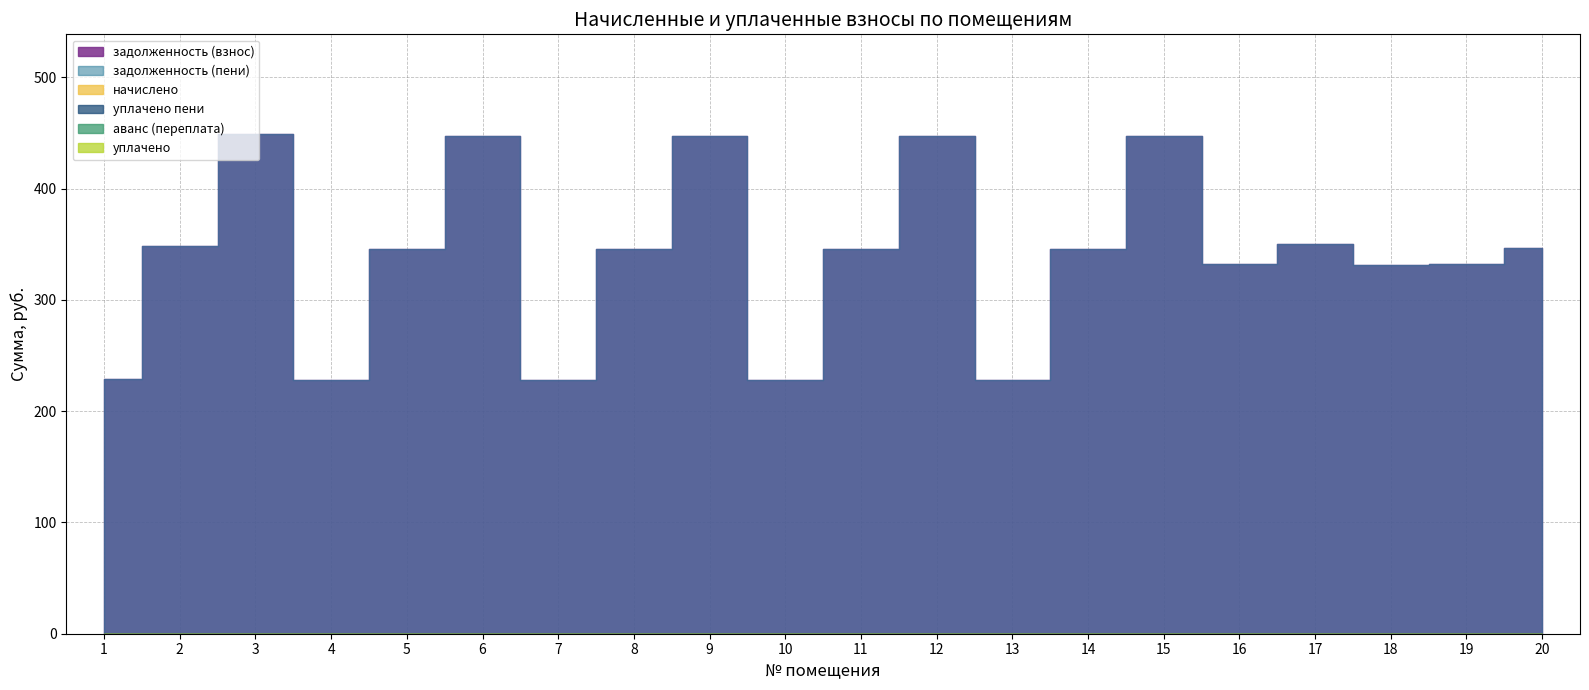

Which series has the widest spread of values?

задолженность (взнос)